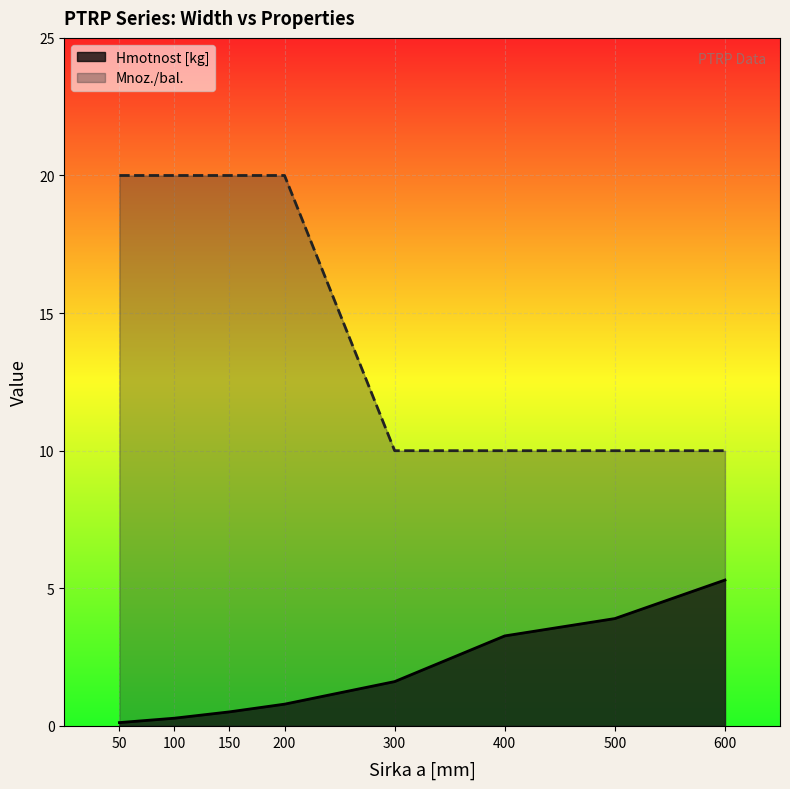

Where is Mnoz./bal. nearest to the value 15?

50